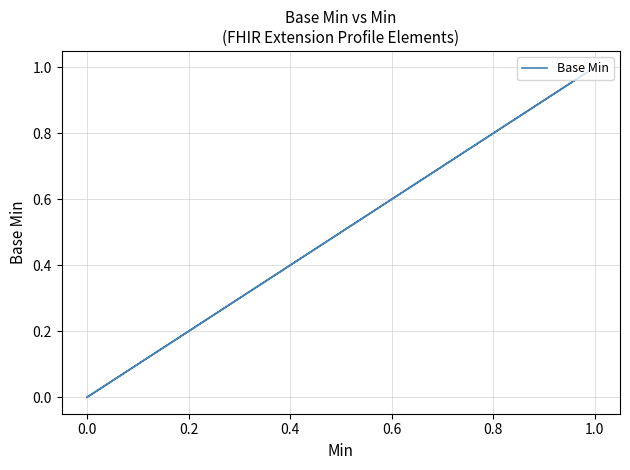

What is the label of the 4th point from the left?

1.0